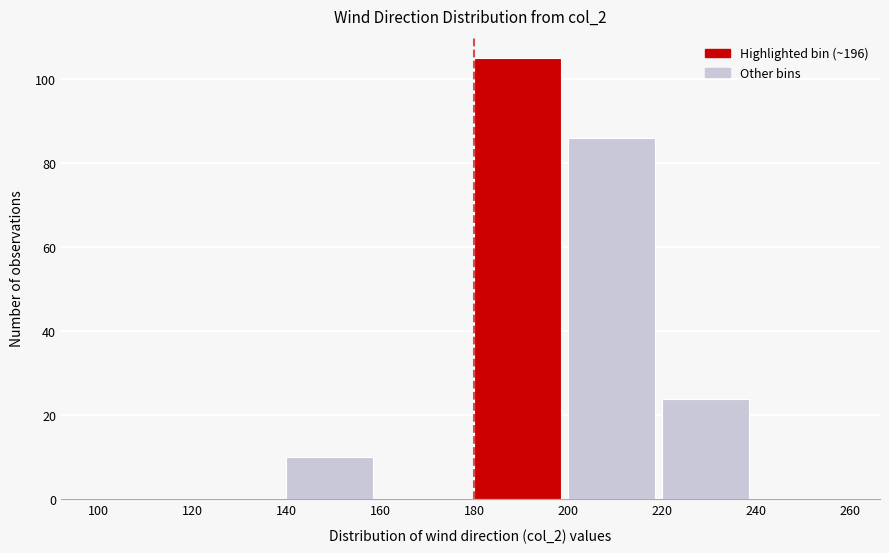

Over which range of the x-axis is the bar tallest?

180 to 200